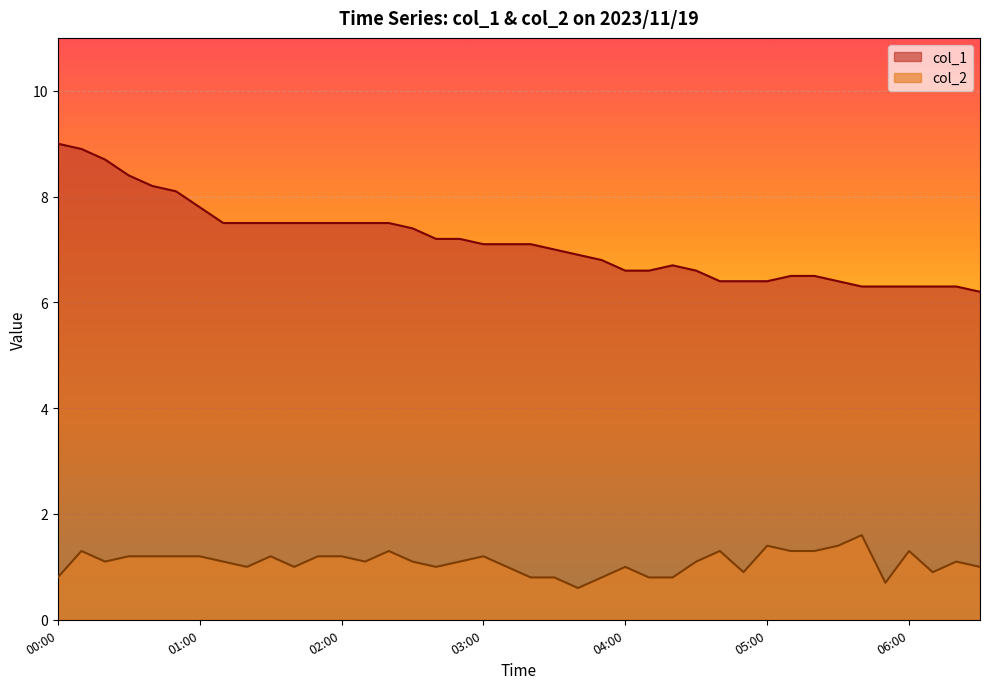

What is the label of the 1st point from the right?

2023/11/19 06:30